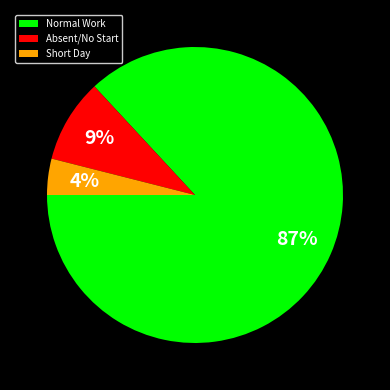

Rank the categories by value from highest to lowest.

Normal Work, Absent/No Start, Short Day